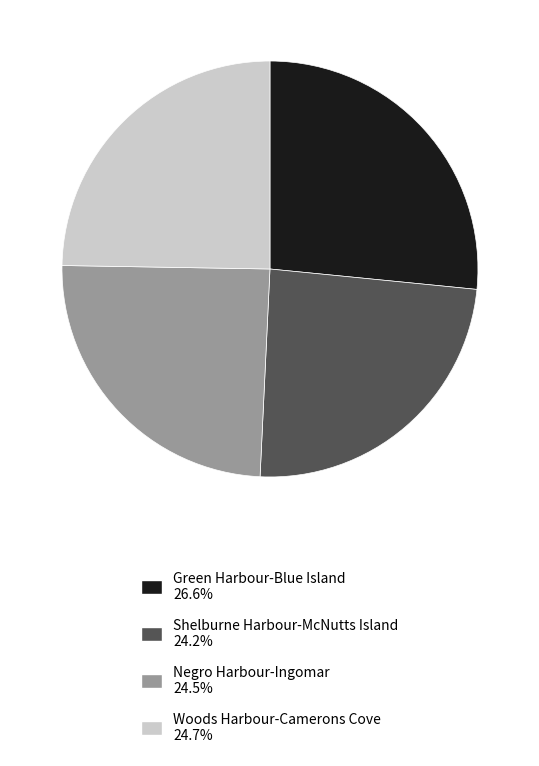

How many segments does this pie chart have?

4